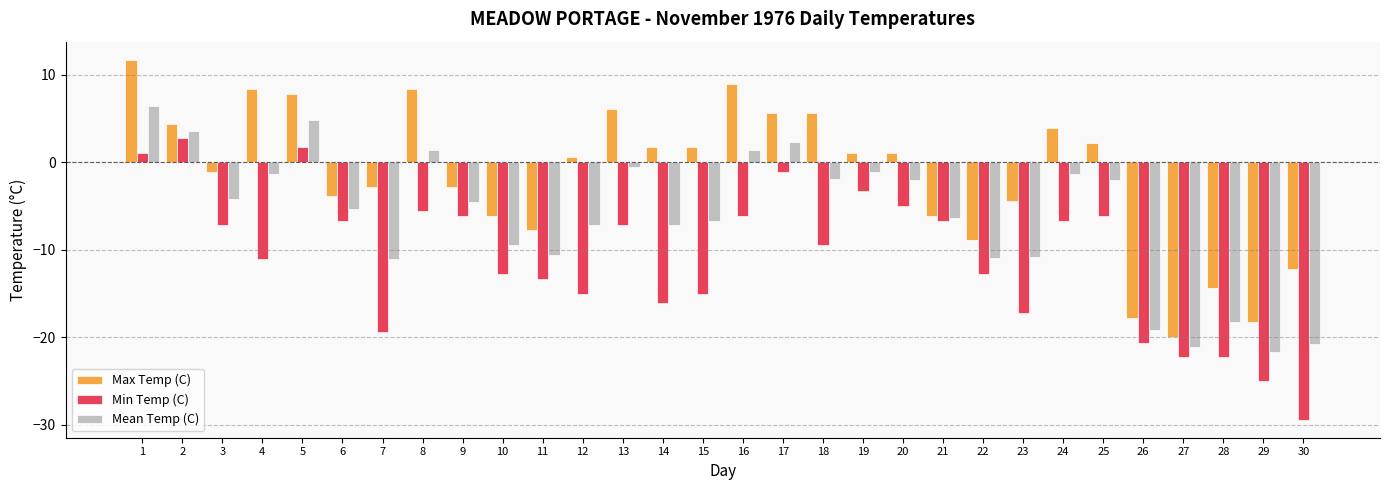

At which category does the chart reach its peak across all series?

1